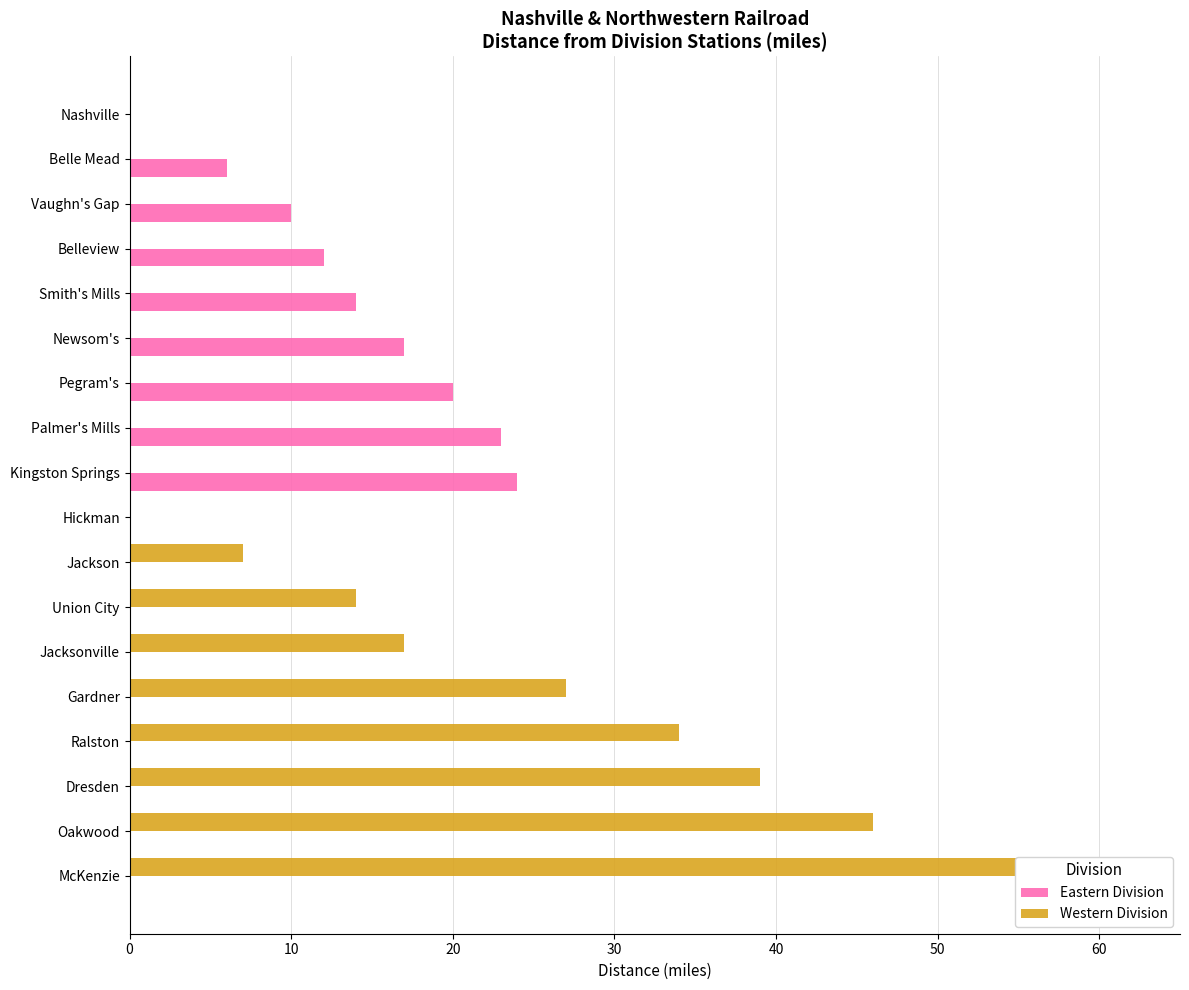

How many categories are shown in the chart?

18